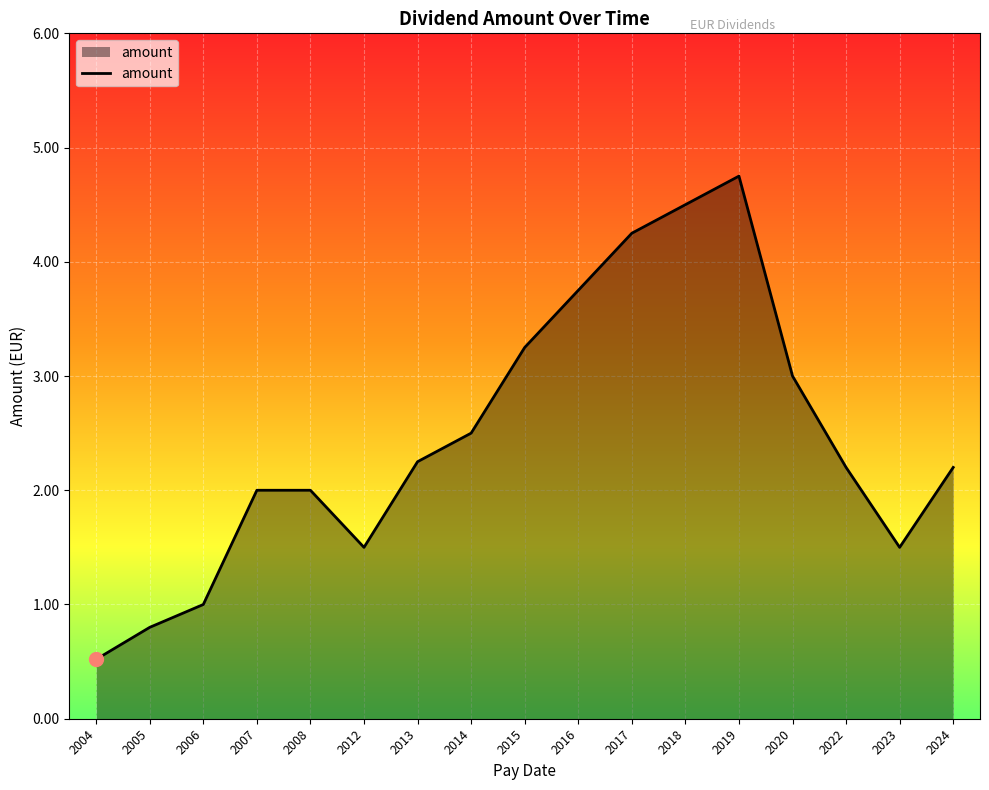

What is the ratio of the value at 2013 to the value at 2019?

0.5